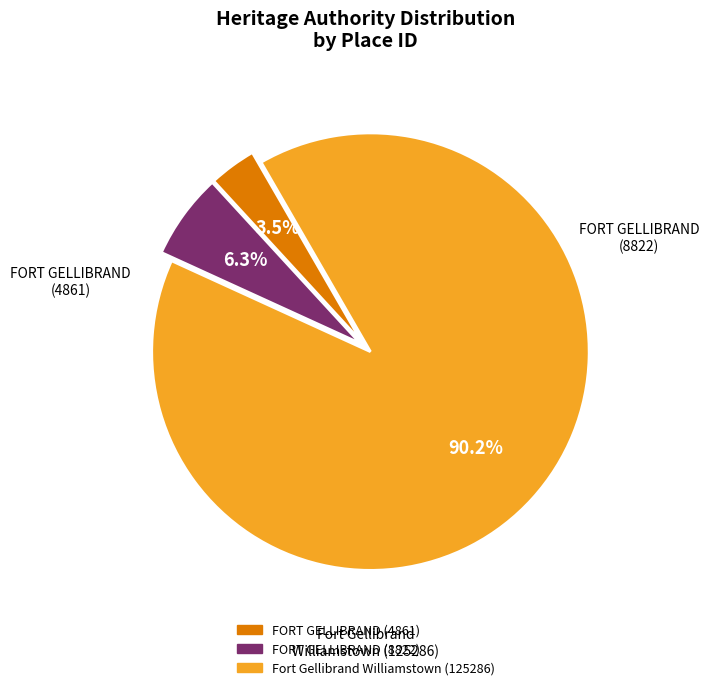

Count the number of slices in the pie.

3